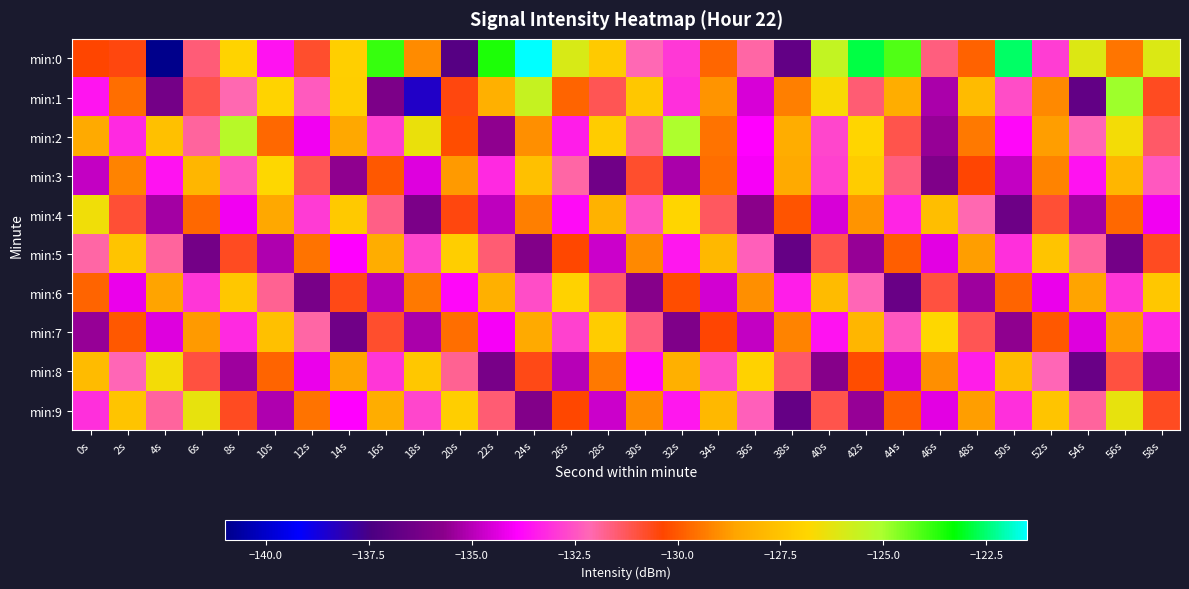

Count the number of data series in this chart.

10